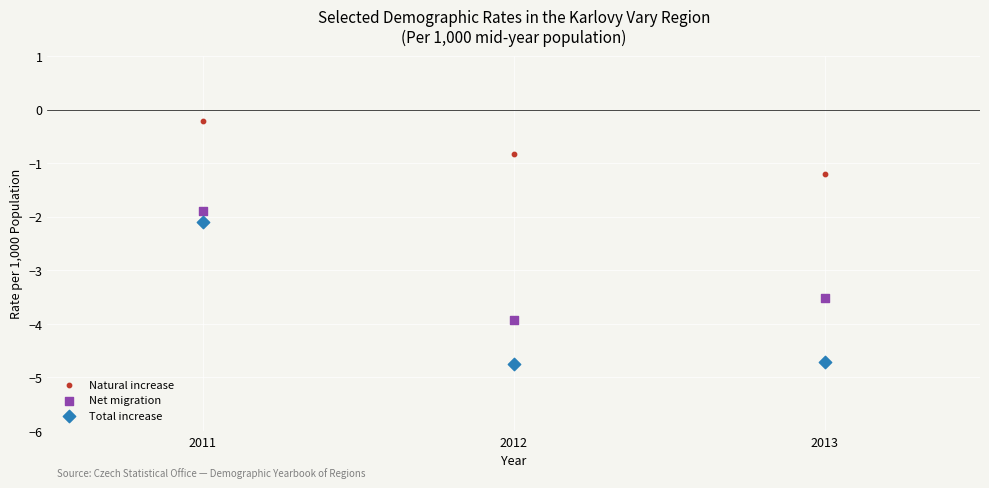

Across all data points, what is the range of Y values (max minus min)?

4.5